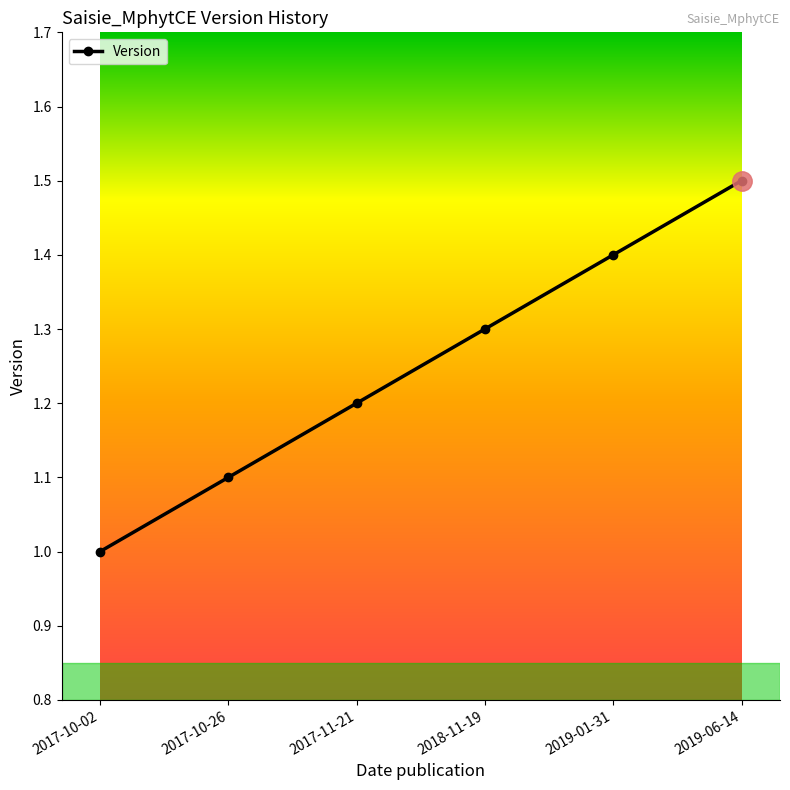

Which has a higher value, 2019-06-14 or 2018-11-19?

2019-06-14